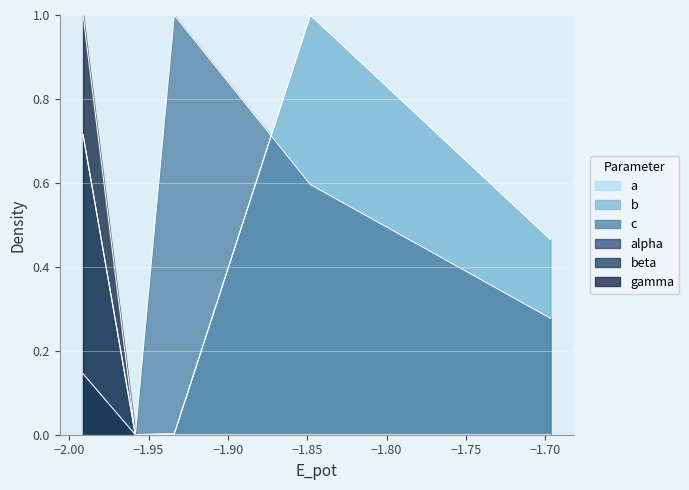

What is the sum of all b values?

4.1